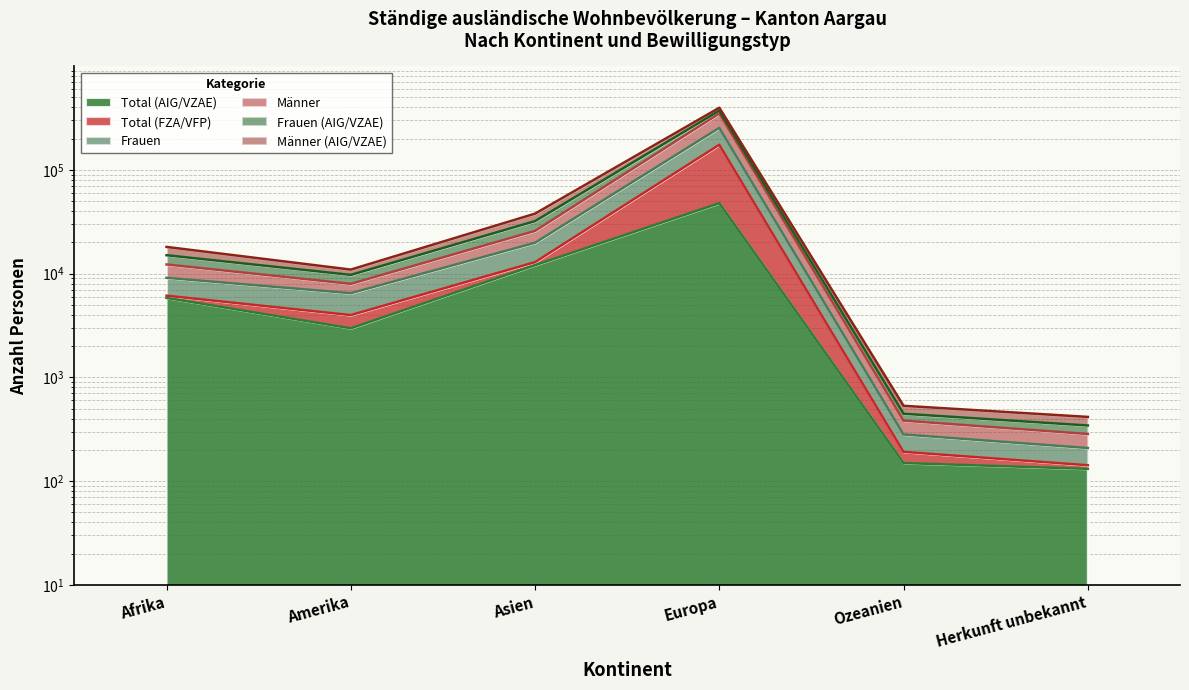

Reading right to left, extract all data points from this chart.

Total (AIG/VZAE): 131	149	47620	12034	2963	5819
Total (FZA/VFP): 142	191	174276	12872	3974	6116
Frauen: 343	445	371938	31982	9700	15012
Männer: 284	382	348552	25744	7948	12232
Frauen (AIG/VZAE): 415	531	396172	37778	10911	18051
Männer (AIG/VZAE): 208	281	253360	19787	6462	9093